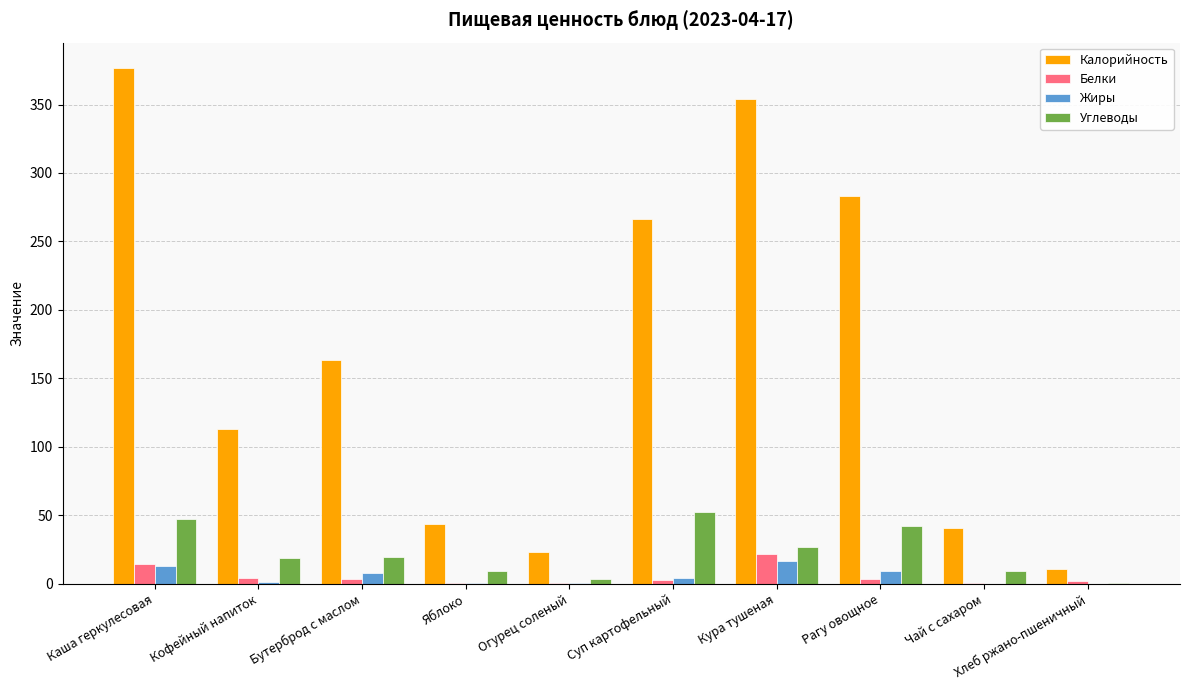

What is the maximum value for Белки?

21.6